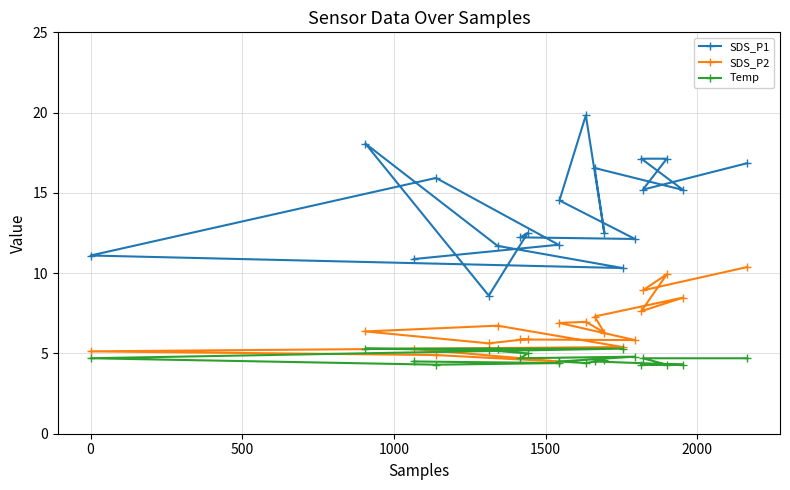

True or false: SDS_P2 and SDS_P1 intersect in this chart.

False